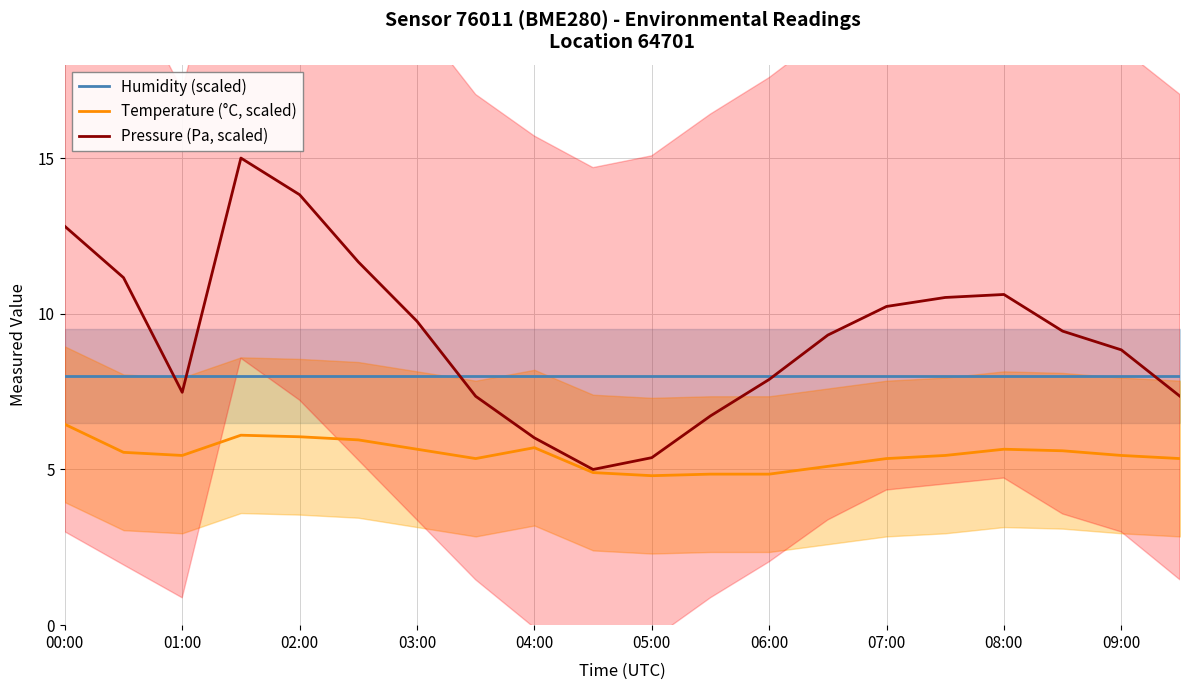

At how many categories does at least one series exceed 7?

20